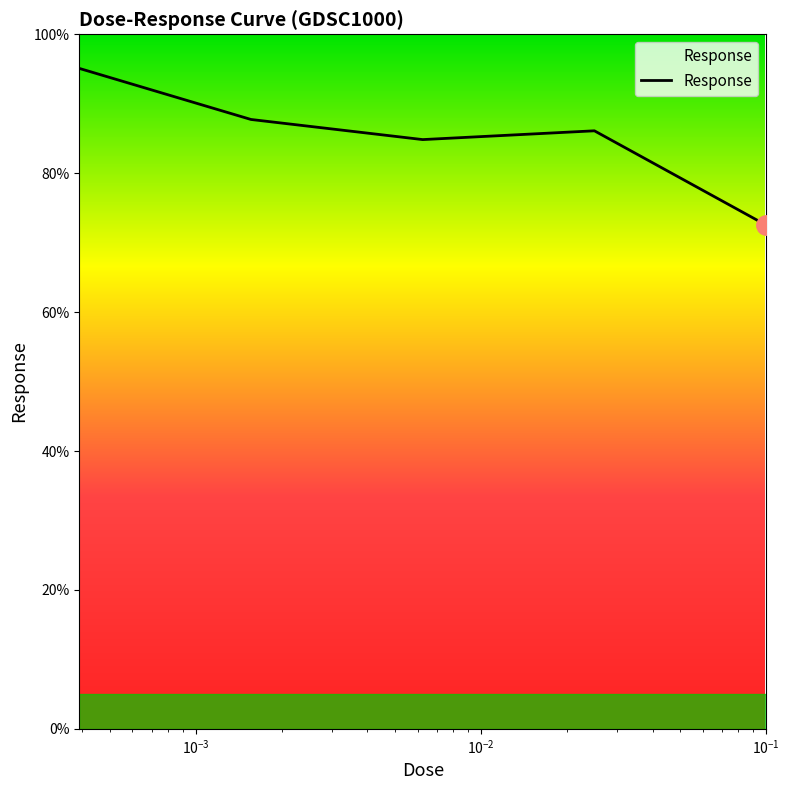

Which label corresponds to the largest value in the chart?

0.000390625